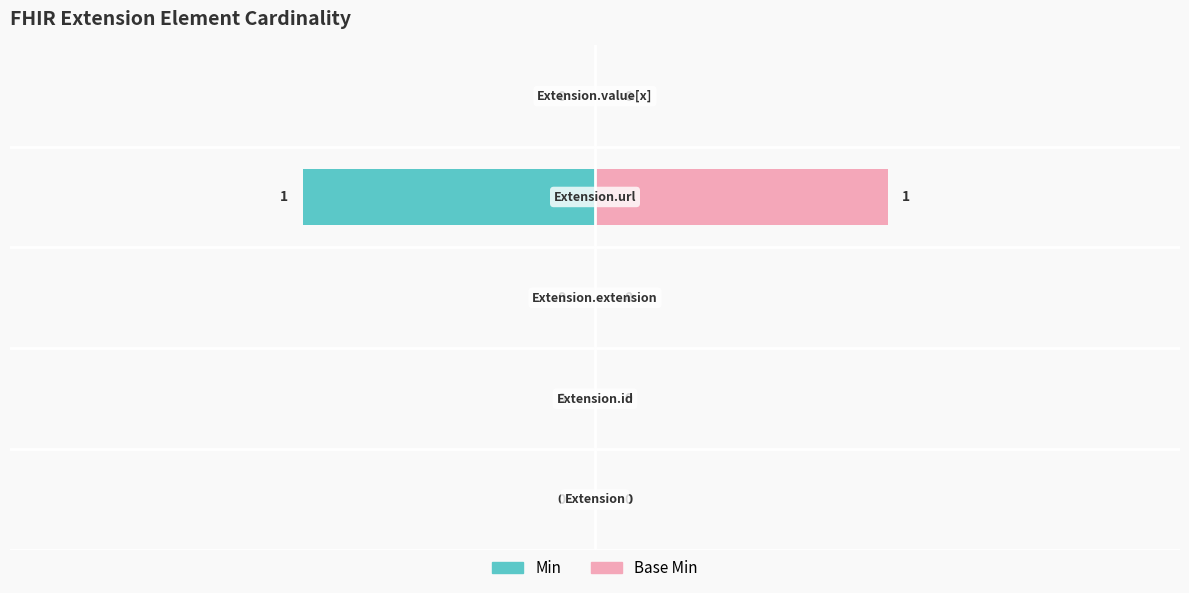

Which has a higher value, 3 or 4?

4